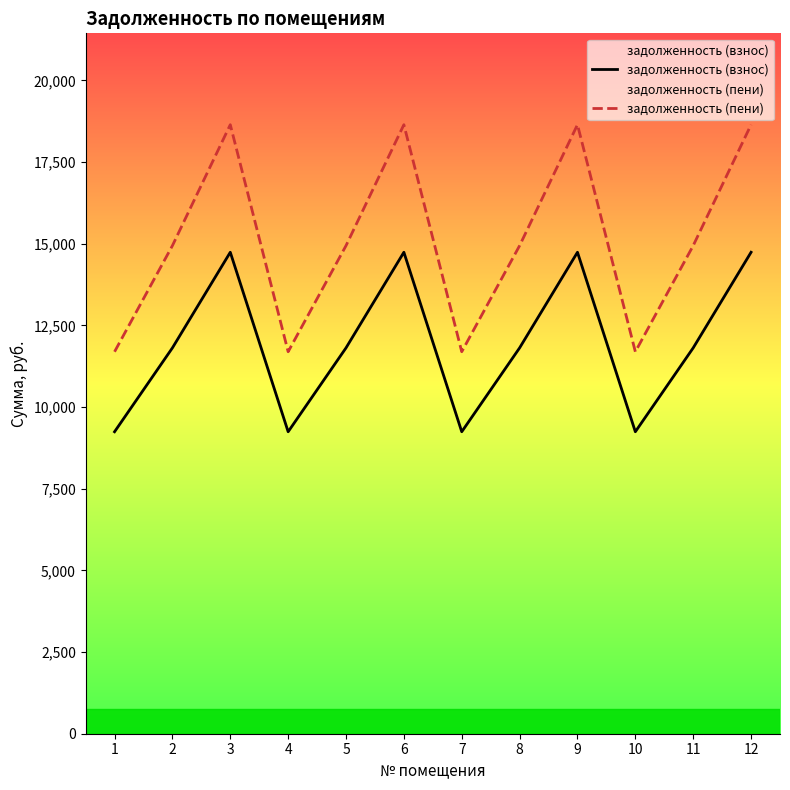

What are all the series names shown in the legend?

задолженность (взнос), задолженность (пени)